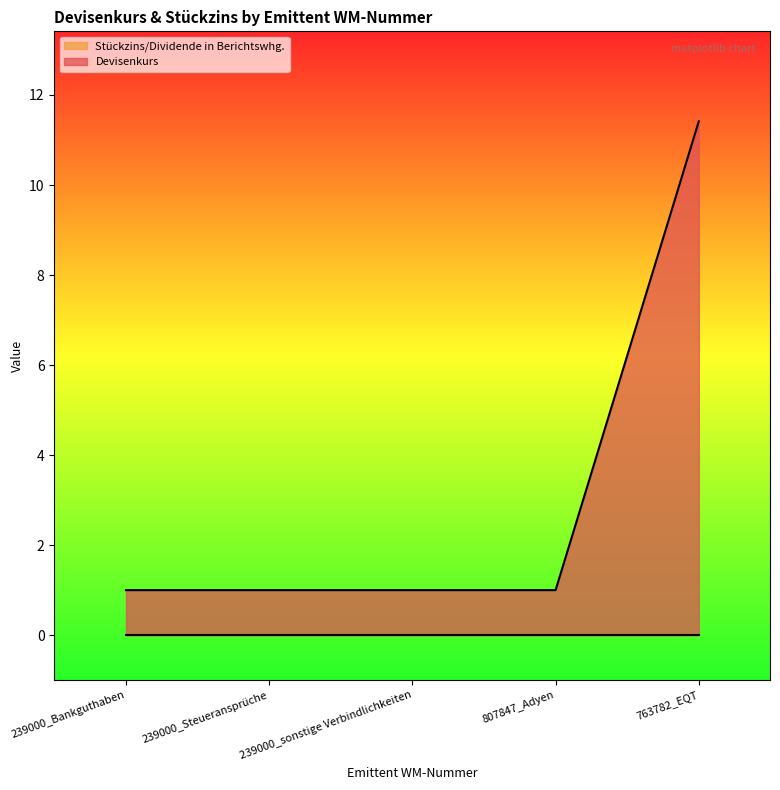

What is the difference between the values at 239000_Bankguthaben and 763782_EQT?

10.4